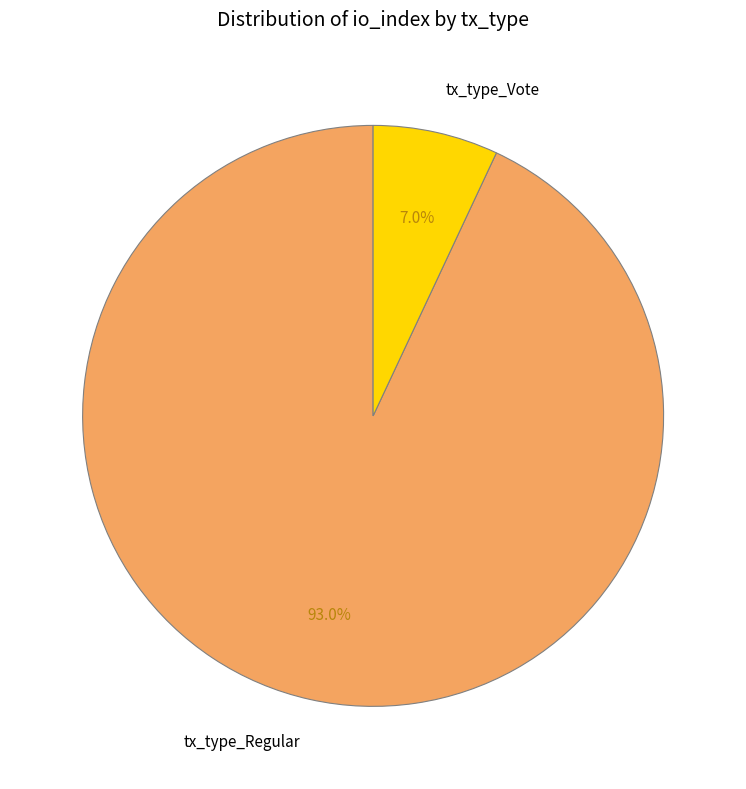

Which slice represents more than half of the pie?

tx_type_Regular